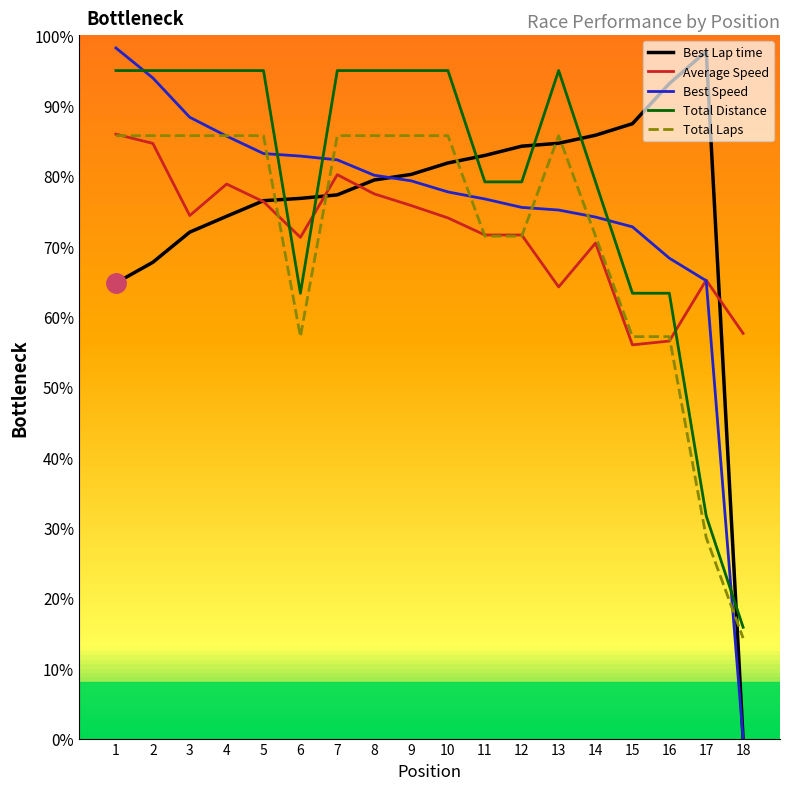

Between 9 and 12, which series saw the biggest shift?

Total Distance